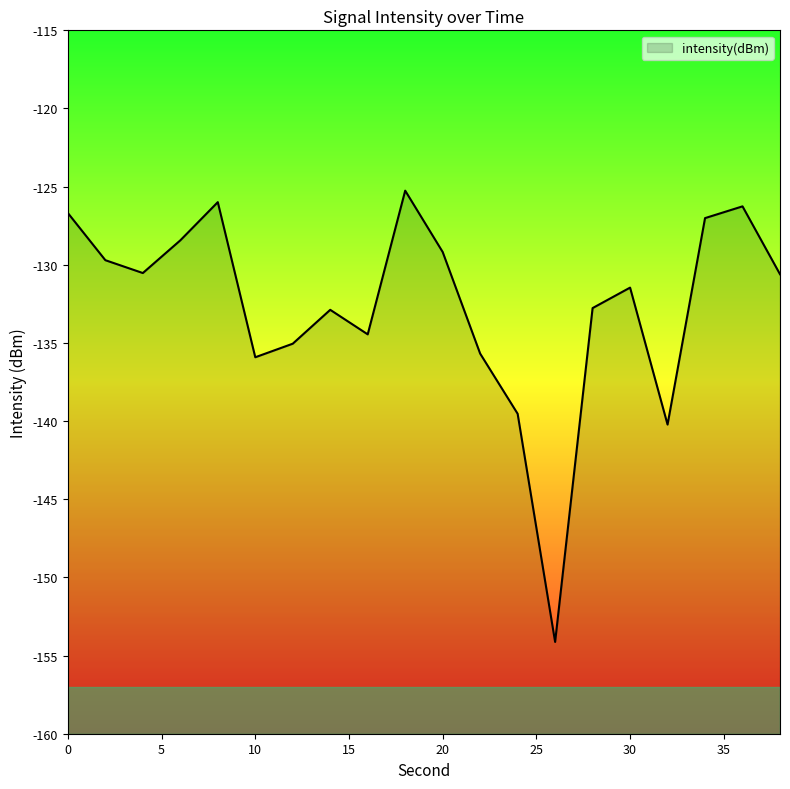

What is the average value?

-132.6